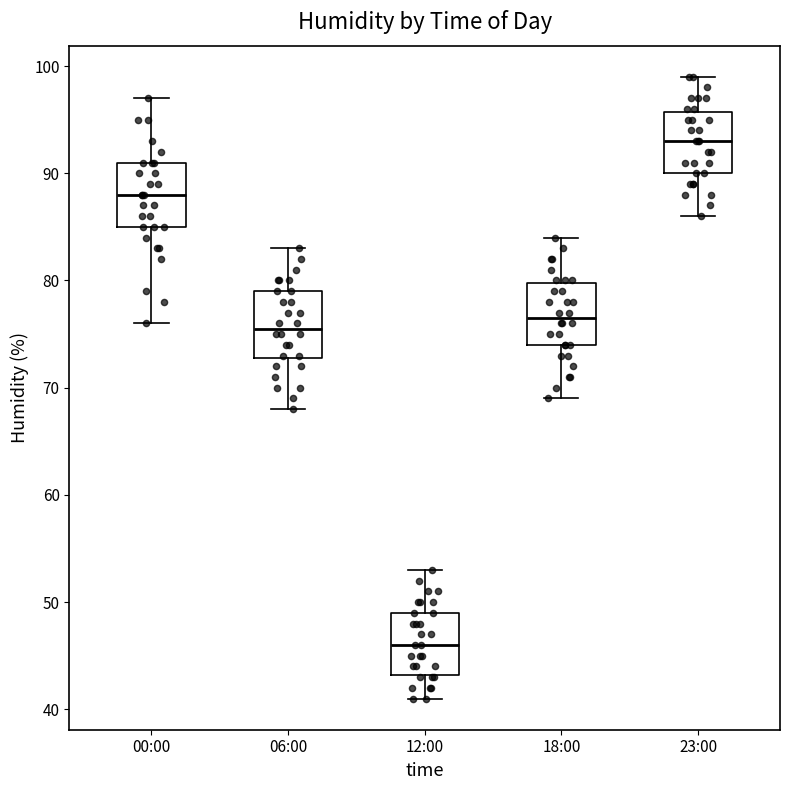

Reading left to right, transcribe this box plot: for each box, give where its median line is, the range the box spans, and where its two whiskers end, as read against the y-axis. The values are not printed on the chart, so give them approximately, as read against the axis.

00:00: median 88, box 85 to 91, whiskers 76 to 97
06:00: median 76, box 73 to 79, whiskers 68 to 83
12:00: median 46, box 43 to 49, whiskers 41 to 53
18:00: median 77, box 74 to 80, whiskers 69 to 84
23:00: median 93, box 90 to 96, whiskers 86 to 99